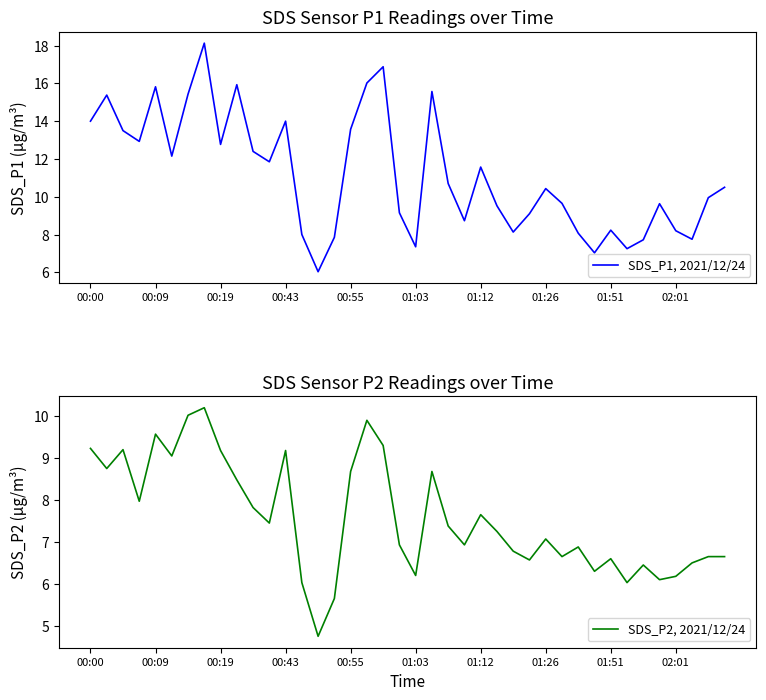

Where does the SDS_P2, 2021/12/24 series first go above 7?

00:00